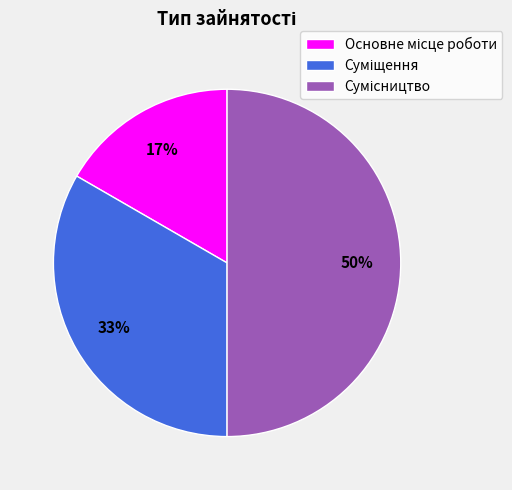

How many segments does this pie chart have?

3